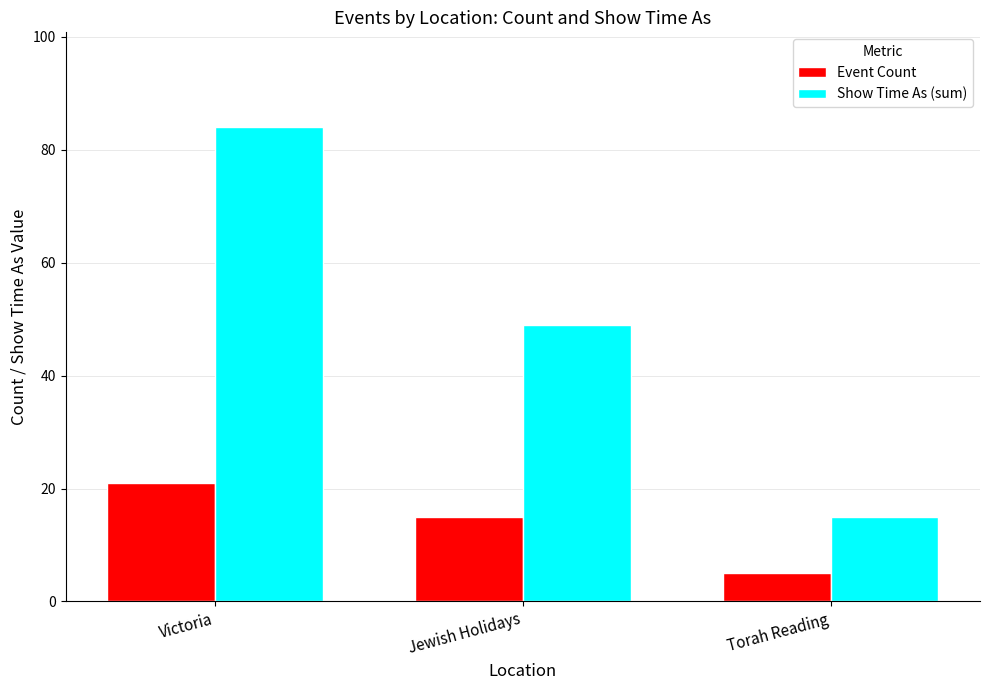

Where does the Event Count series first go above 15?

Victoria